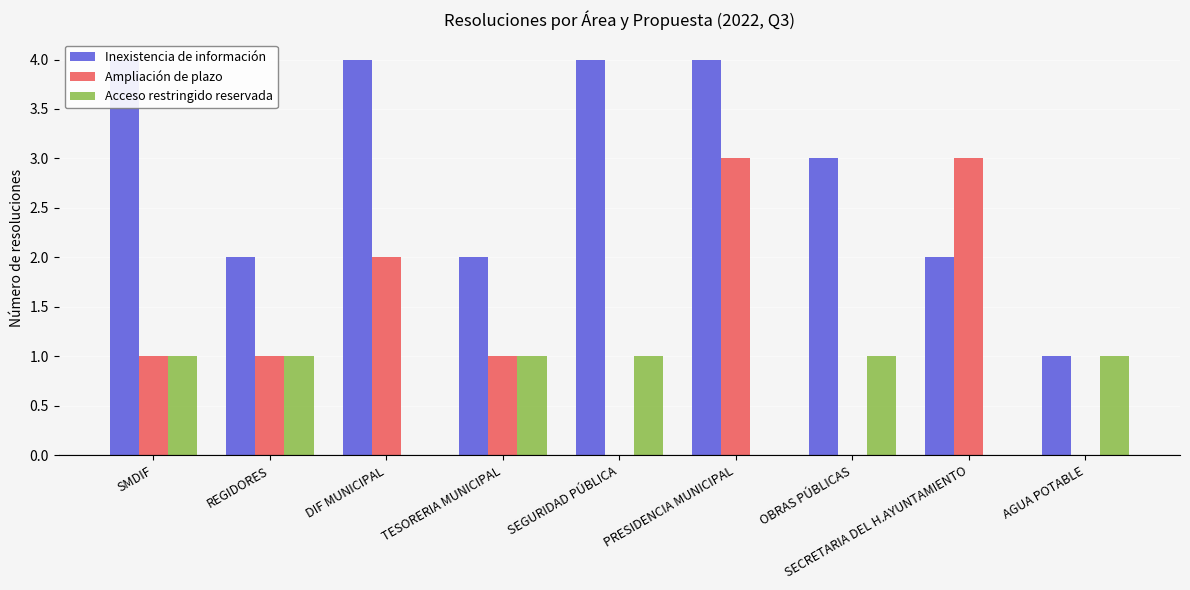

Reading right to left, what are all the values shown in this chart?

Inexistencia de información: 1	2	3	4	4	2	4	2	4
Ampliación de plazo: 0	3	0	3	0	1	2	1	1
Acceso restringido reservada: 1	0	1	0	1	1	0	1	1